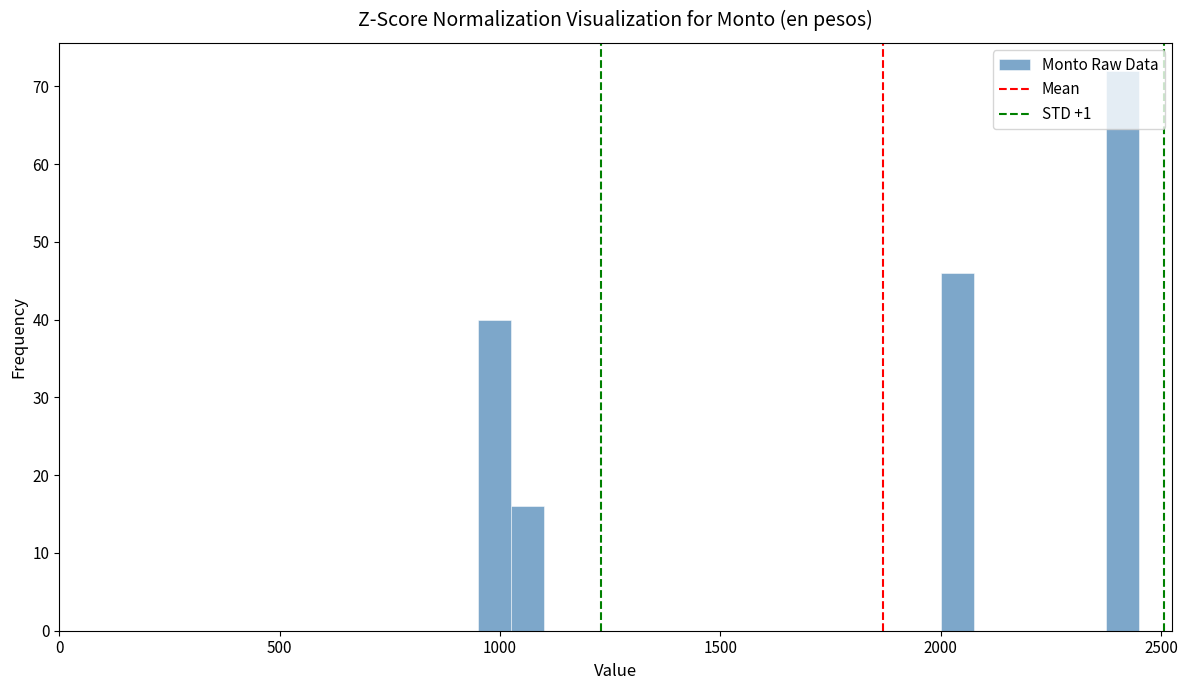

Read against the x-axis, roughly where is the centre of the tallest bar?

2400